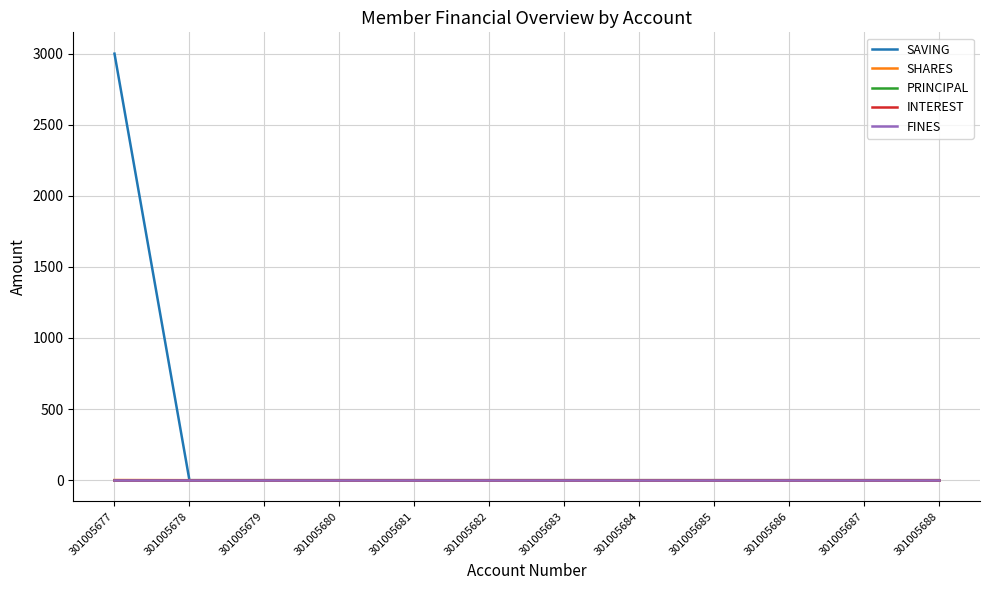

What is the value of the SAVING point at the 1st from the left?

3000